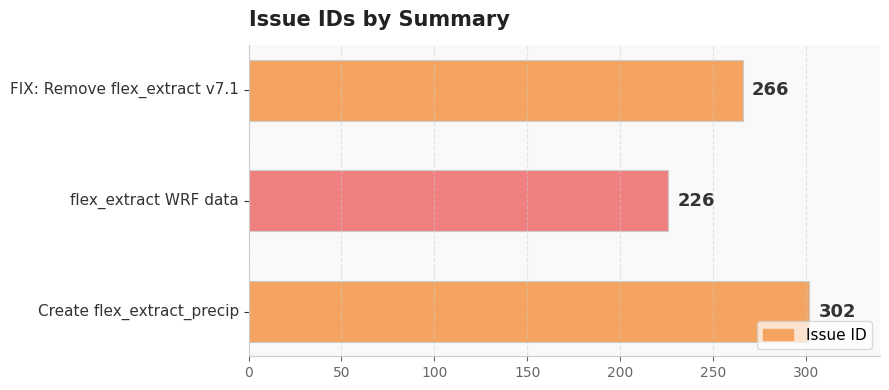

The chart shows a value of 302 at Create flex_extract_precip. True or false?

True